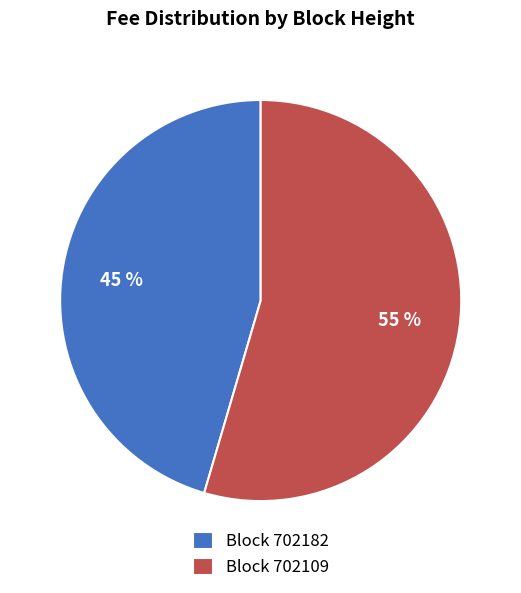

True or false: Block 702182 accounts for 45% of the total.

True